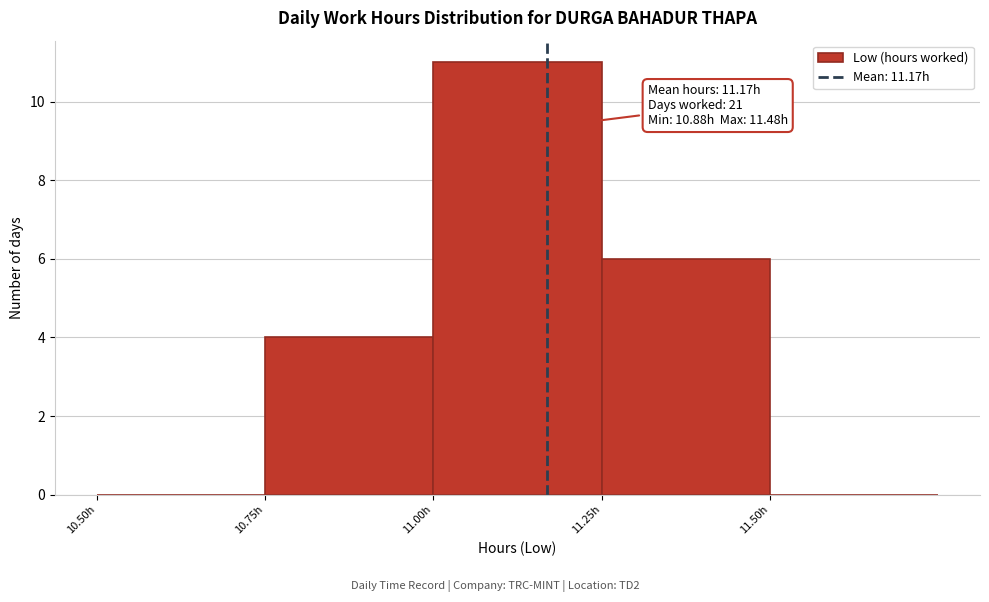

Over which range of the x-axis is the bar tallest?

11.00 to 11.25